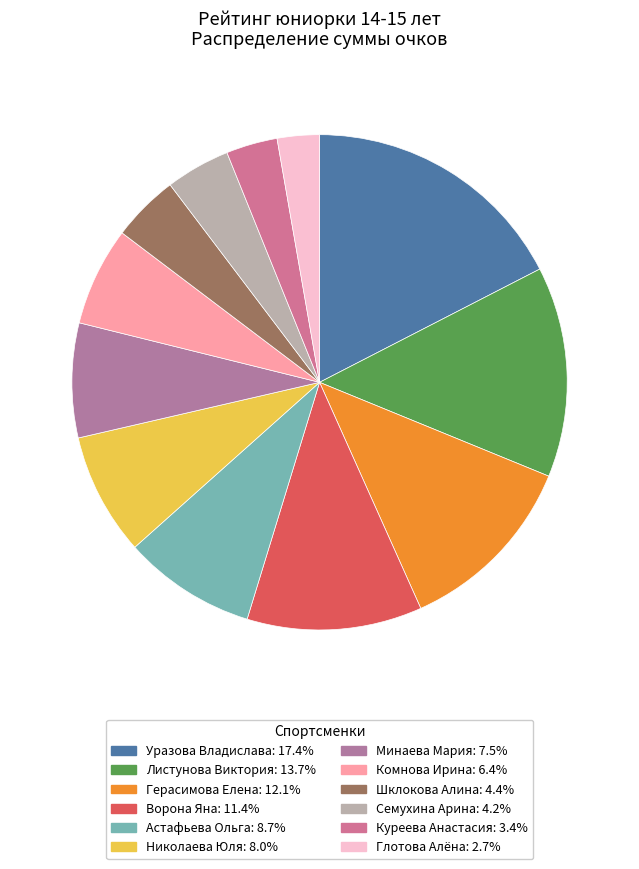

How many slices are in this pie chart?

12